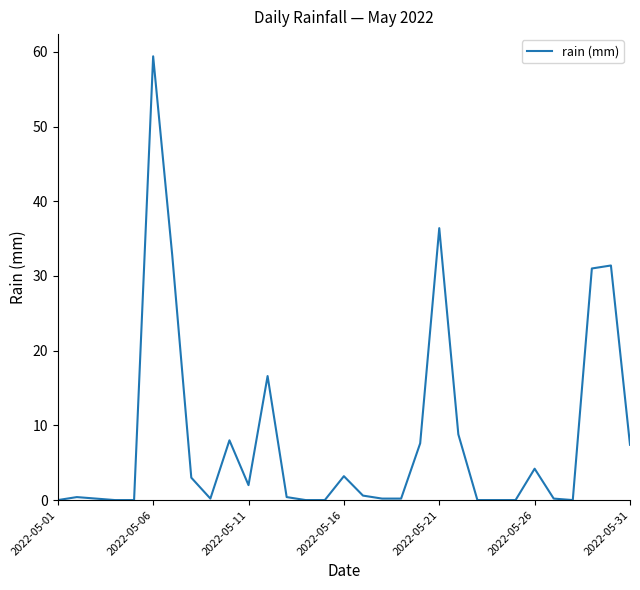

What is the average value?

8.2